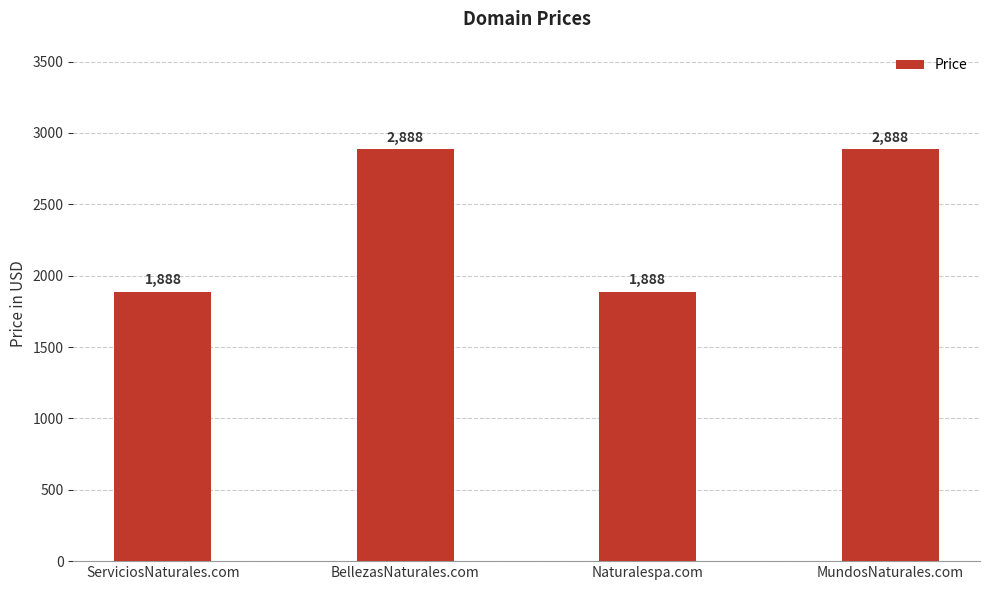

How many bars are there in total?

4